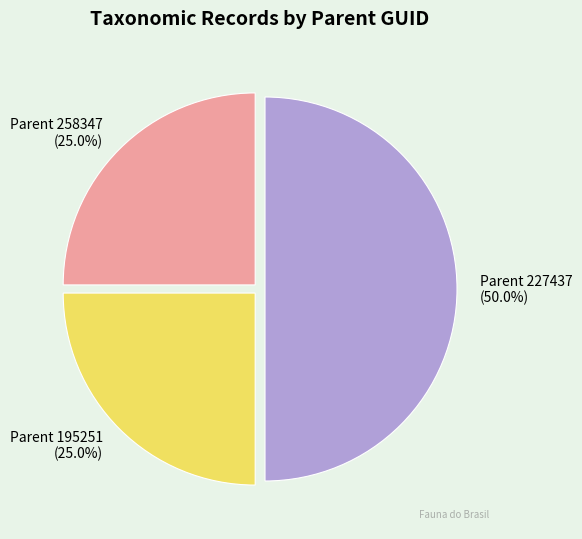

To the nearest percent, what is the difference between the largest and smallest slice percentages?

25%